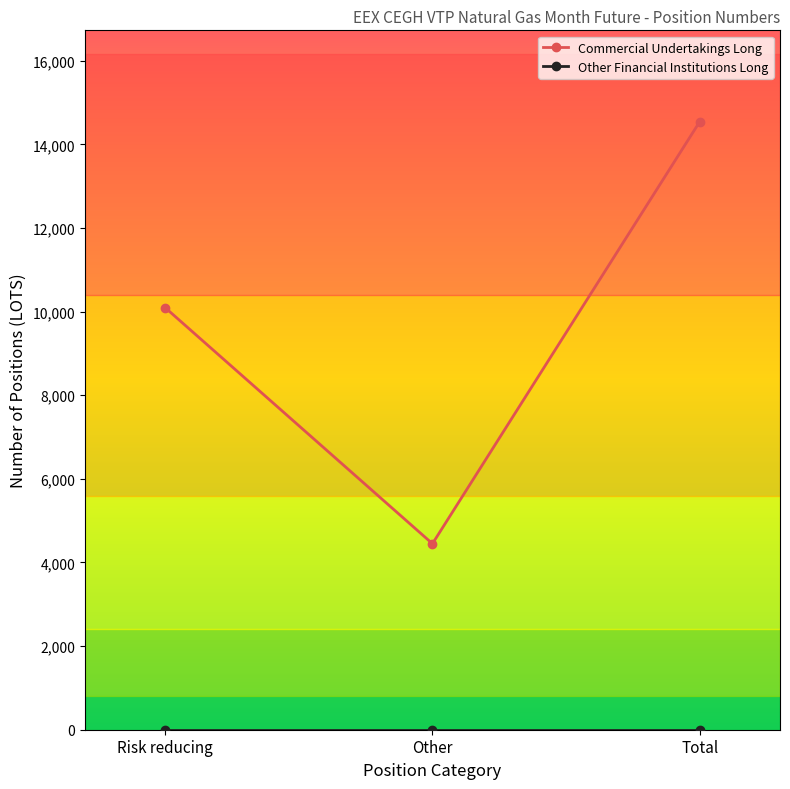

Between Risk reducing and Other, which series saw the biggest shift?

Commercial Undertakings Long